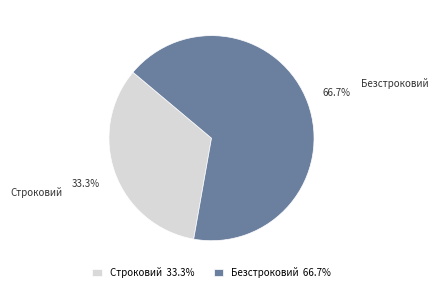

Is there any slice that represents more than half of the pie?

Yes